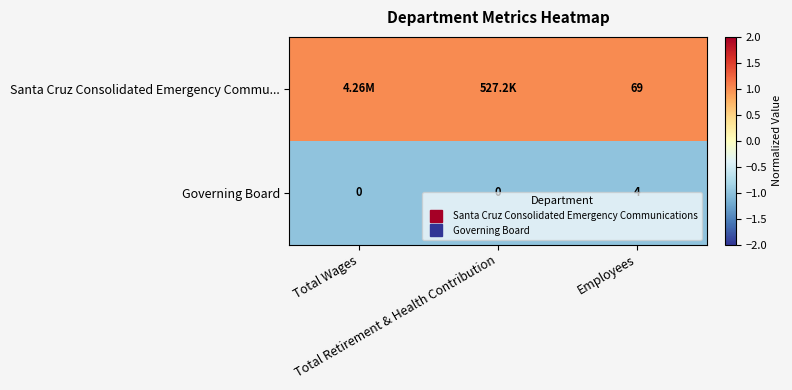

Which series has the widest spread of values?

Santa Cruz Consolidated Emergency Commu...